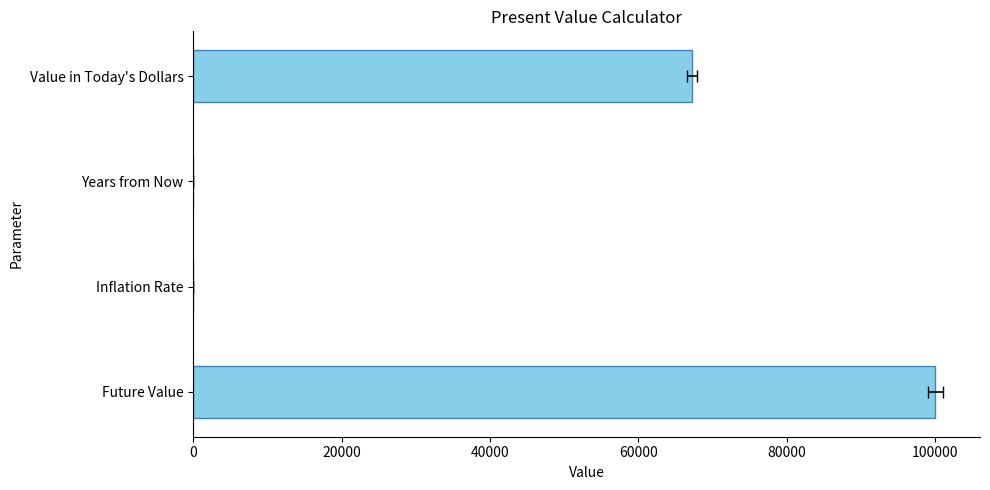

What is the difference between the second highest and minimum values?

67297.1